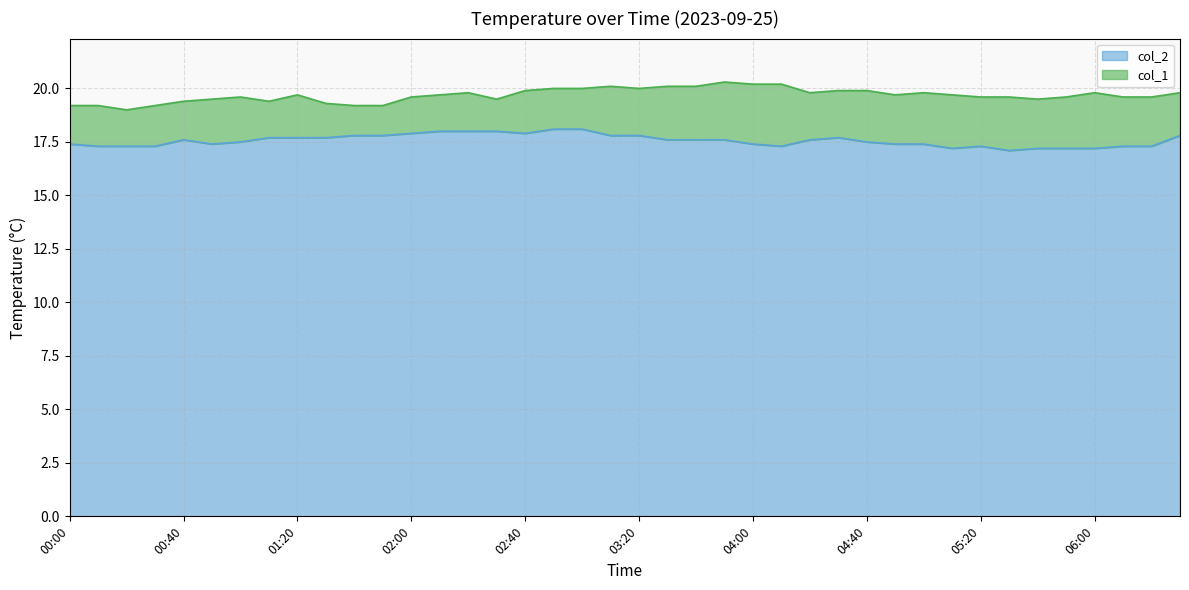

What is the highest value of the col_1 series?

20.3